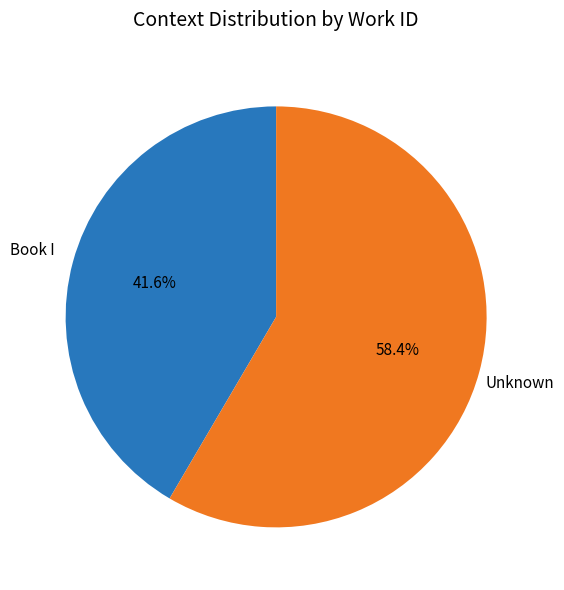

Is there a majority slice in this chart?

Yes